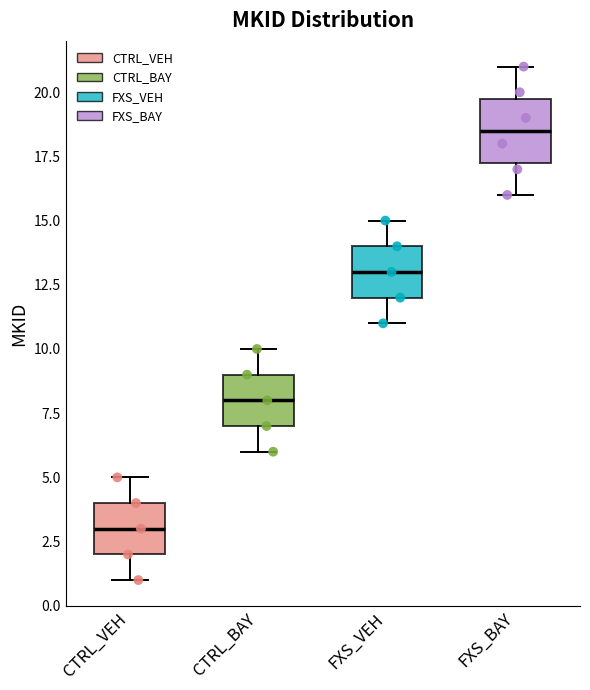

Where does the upper whisker of the box for FXS_VEH end on the y-axis? The values are not printed on the chart, so give them approximately, as read against the axis.

15.0